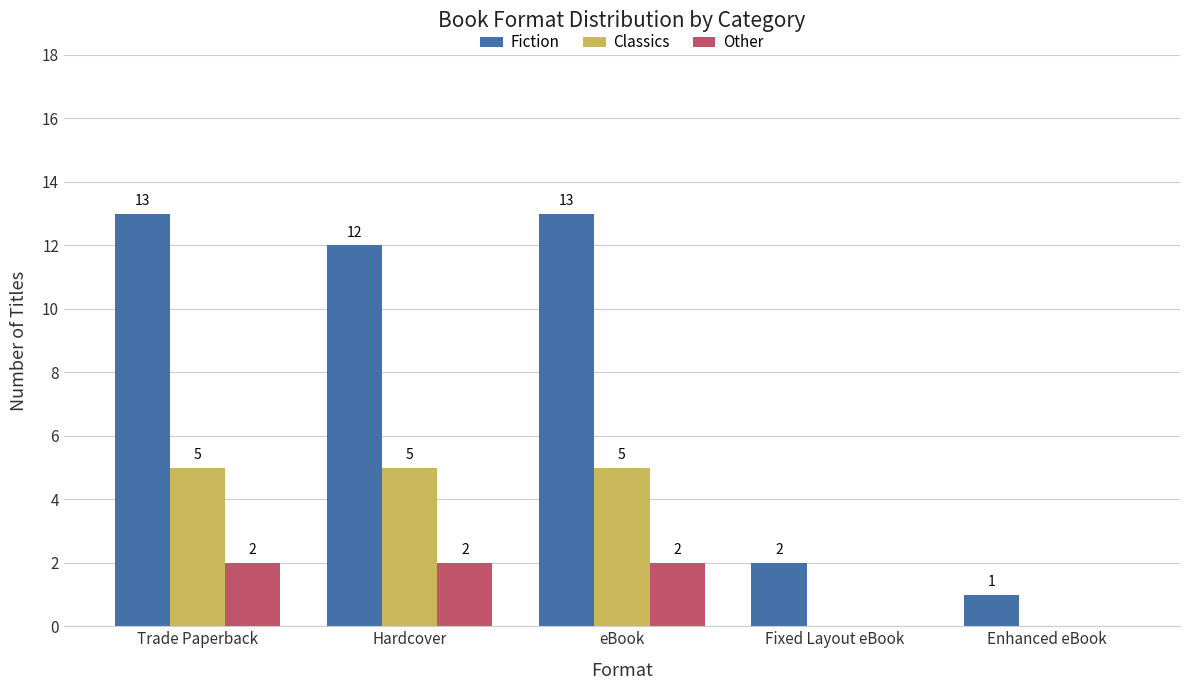

Where does the Fiction series first go above 12?

Trade Paperback